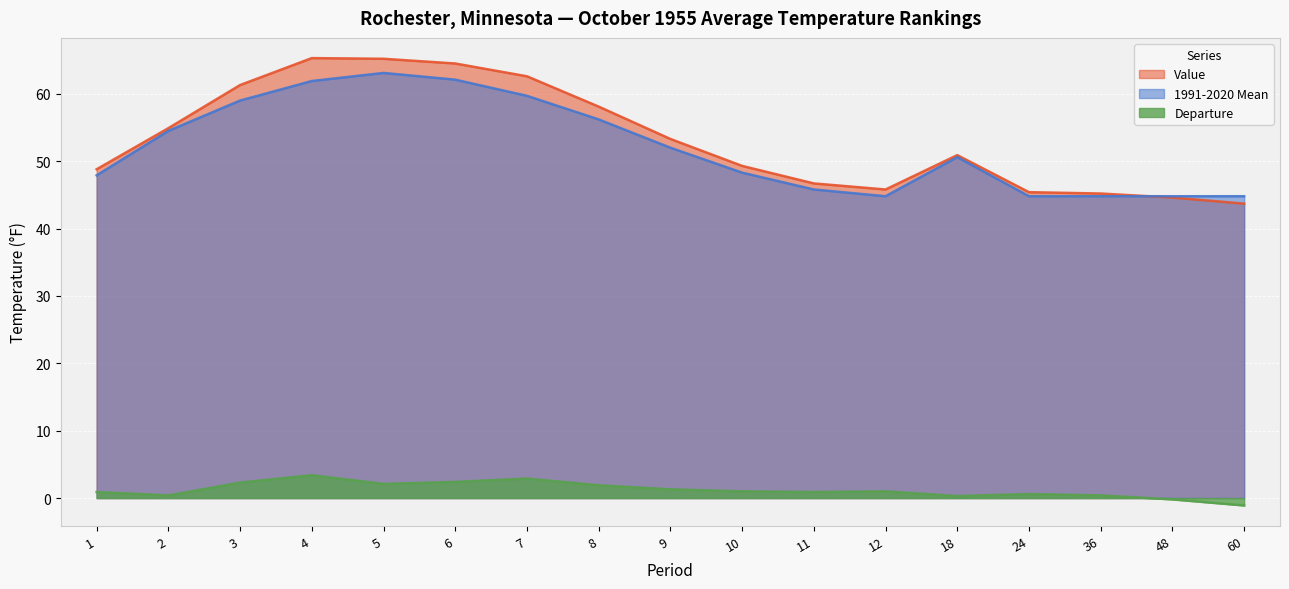

Does the chart display data point markers on the line(s)?

No